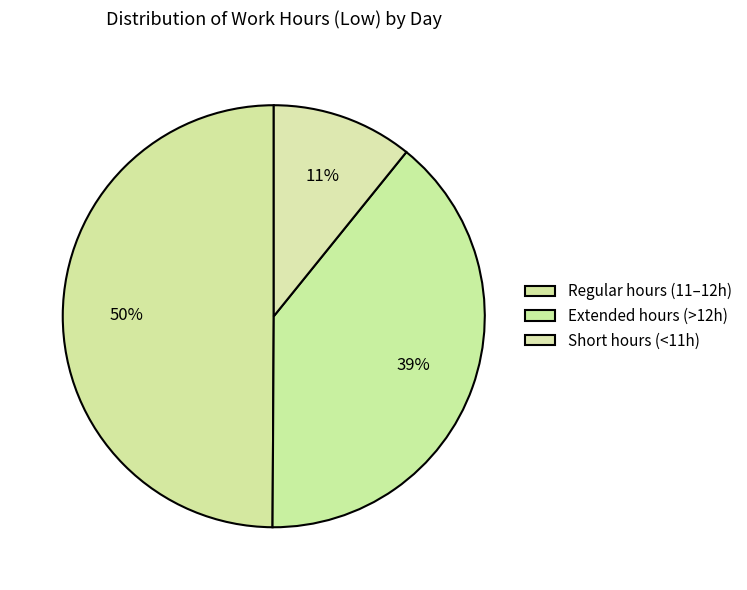

How many segments does this pie chart have?

3